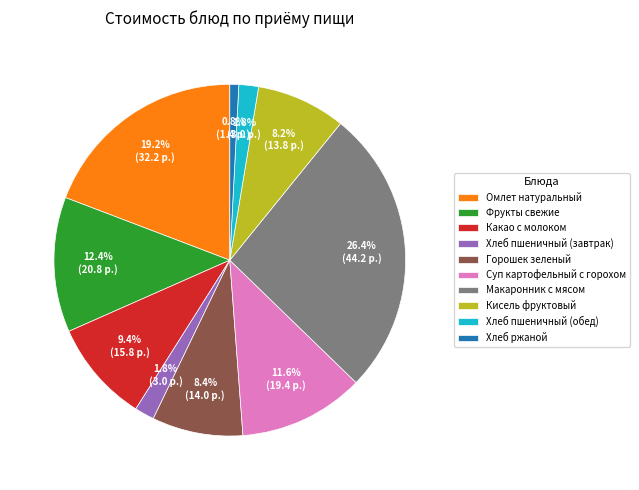

To the nearest percent, what is the difference between the largest and smallest slice percentages?

26%